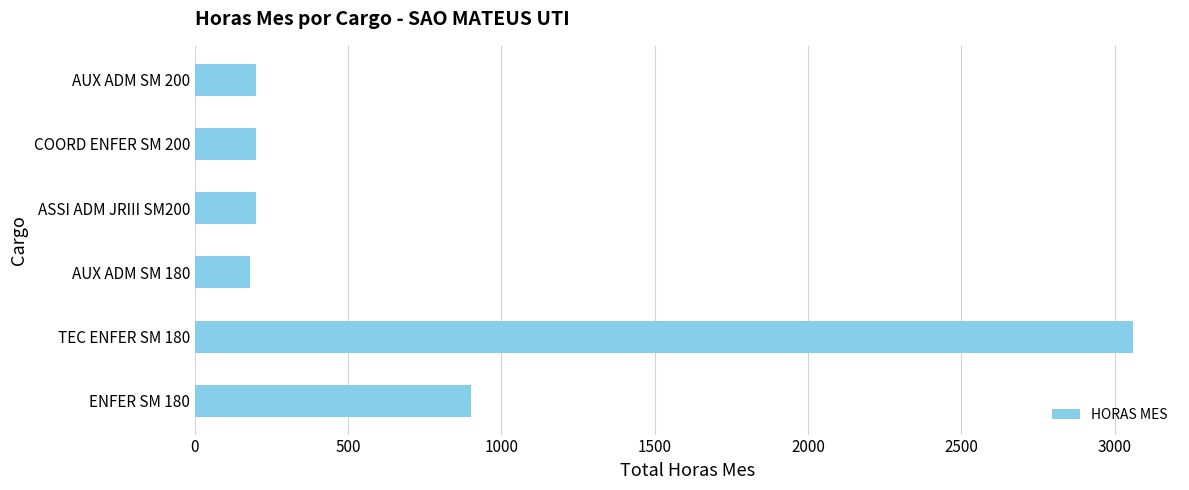

What is the ratio of the value at ENFER SM 180 to the value at ASSI ADM JRIII SM200?

4.5